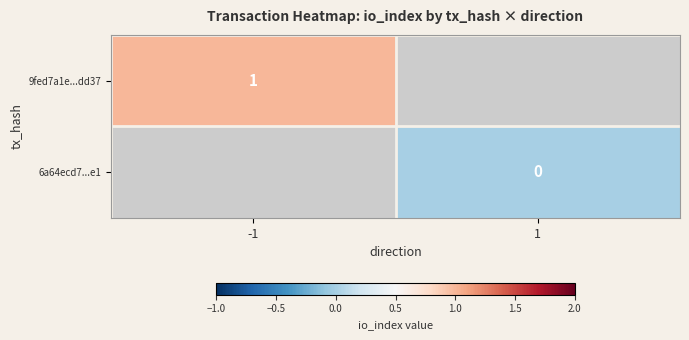

Is the value of 9fed7a1e...dd37 at -1 greater than the value of 6a64ecd7...e1 at 1?

Yes